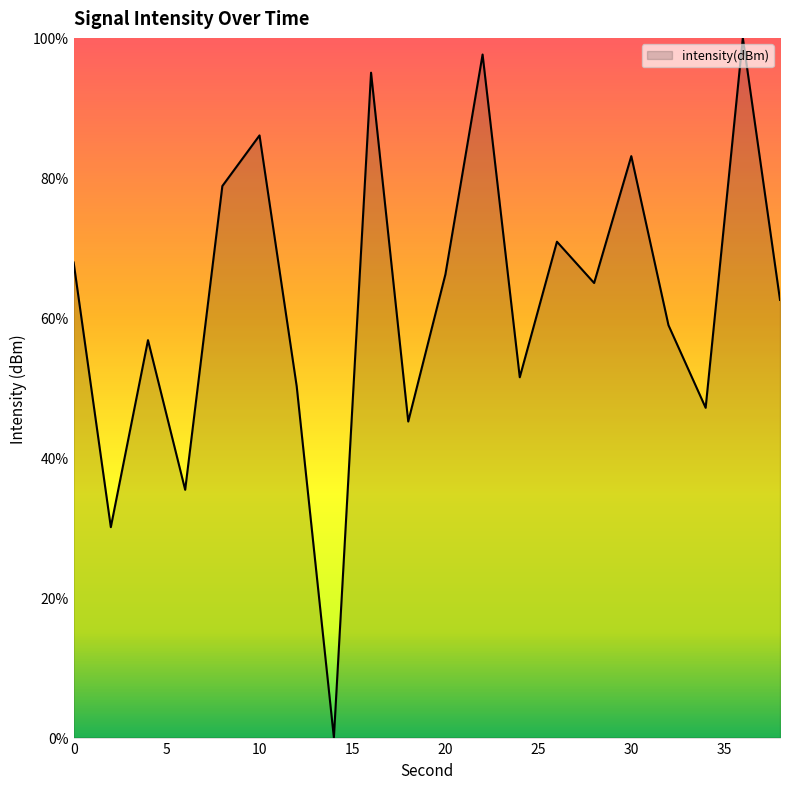

What is the maximum value shown in the chart?

100.0